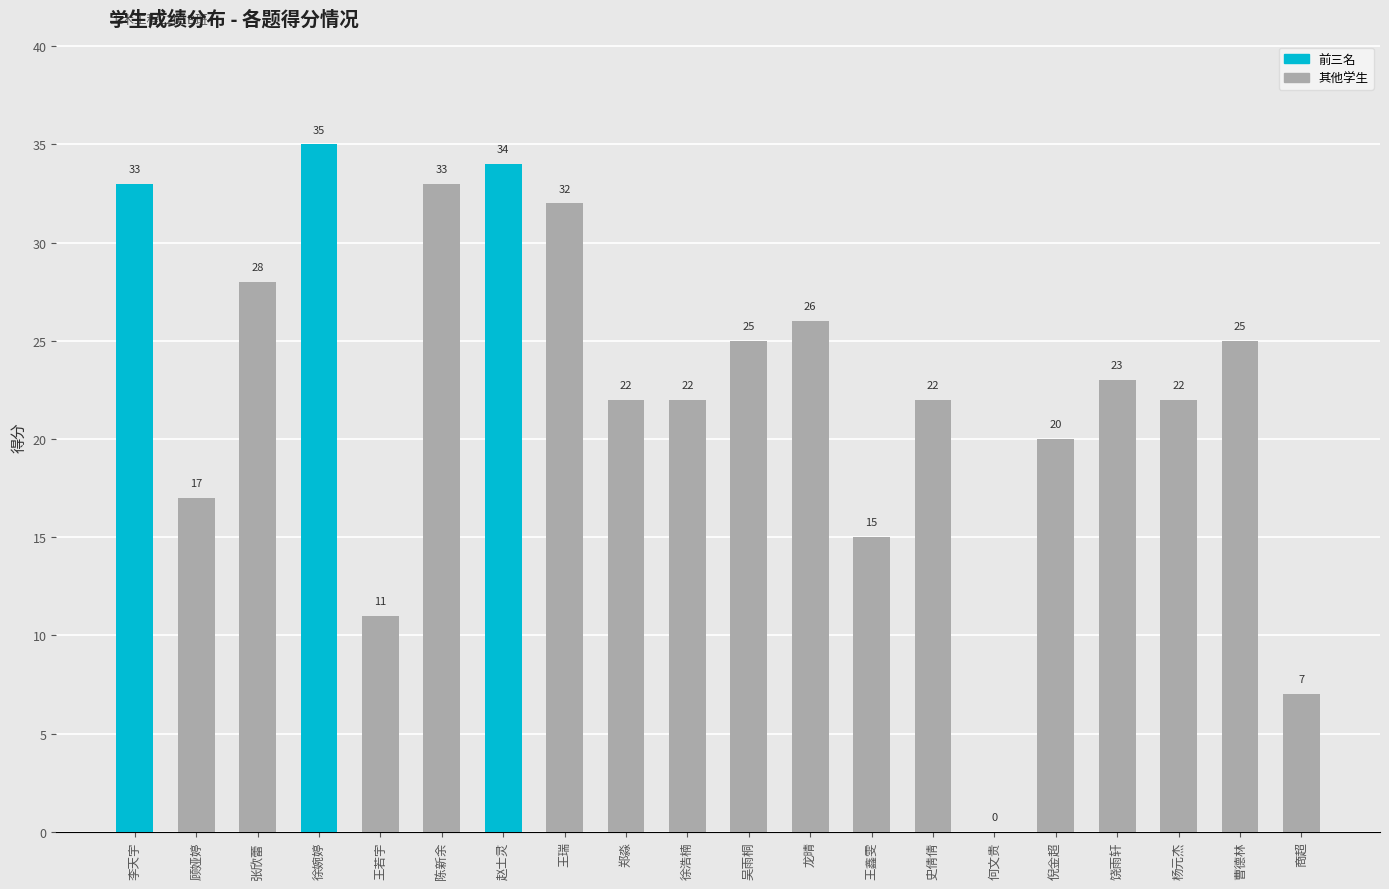

What is the maximum value shown in the chart?

35